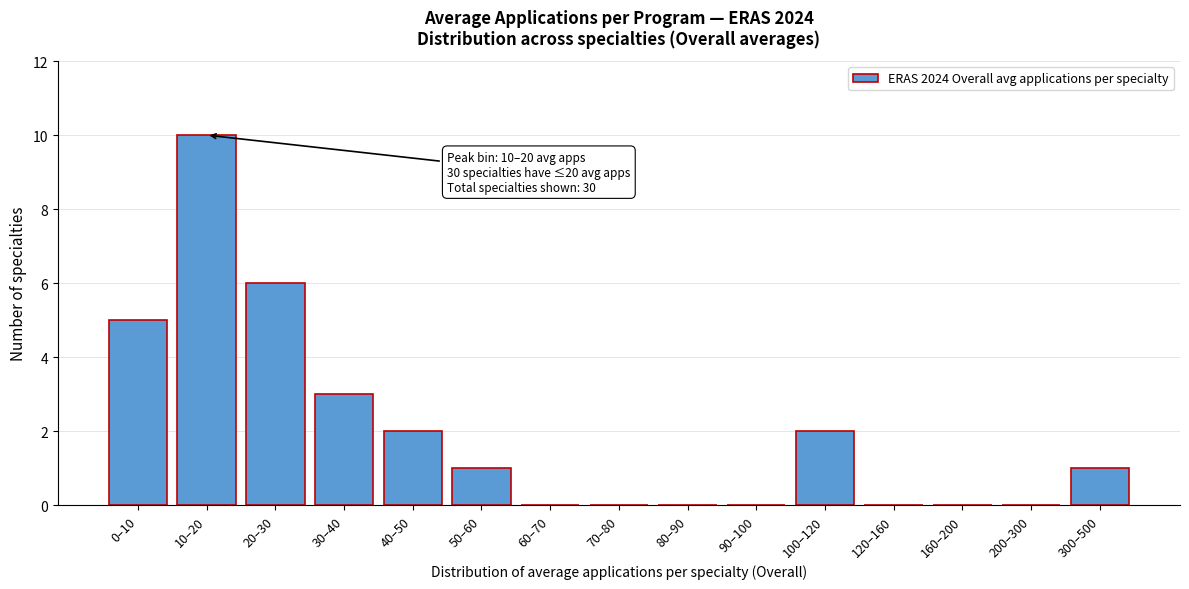

Reading left to right, list all the values displayed in this chart.

0–10=5	10–20=10	20–30=6	30–40=3	40–50=2	50–60=1	60–70=0	70–80=0	80–90=0	90–100=0	100–120=2	120–160=0	160–200=0	200–300=0	300–500=1